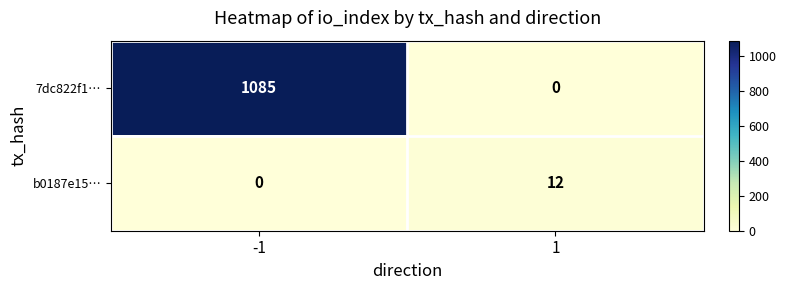

Which series has the largest range (max minus min)?

7dc822f1…